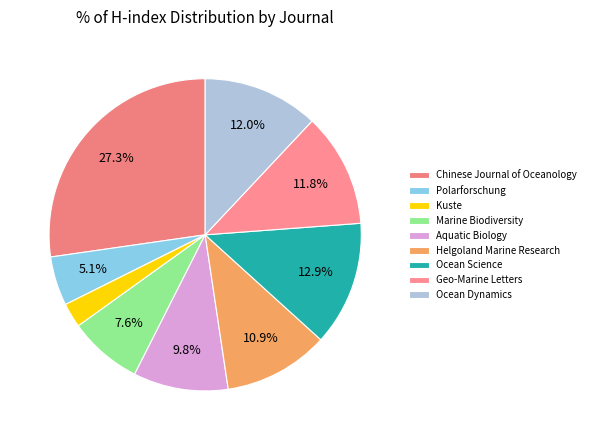

Which category has the biggest portion of the pie?

Chinese Journal of Oceanology